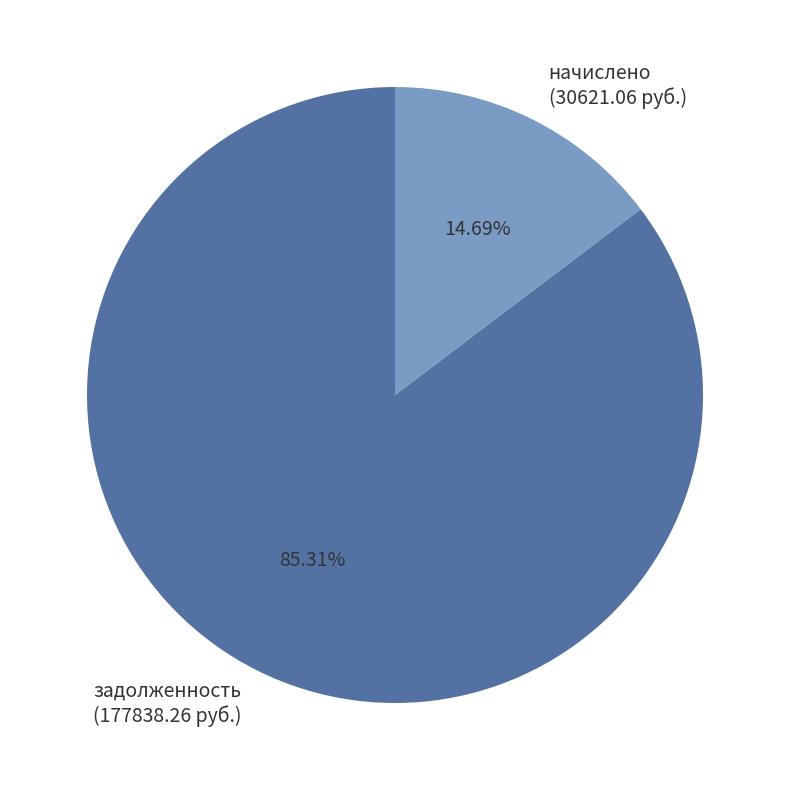

What is the largest slice in the pie chart?

задолженность (177838.26 руб.)